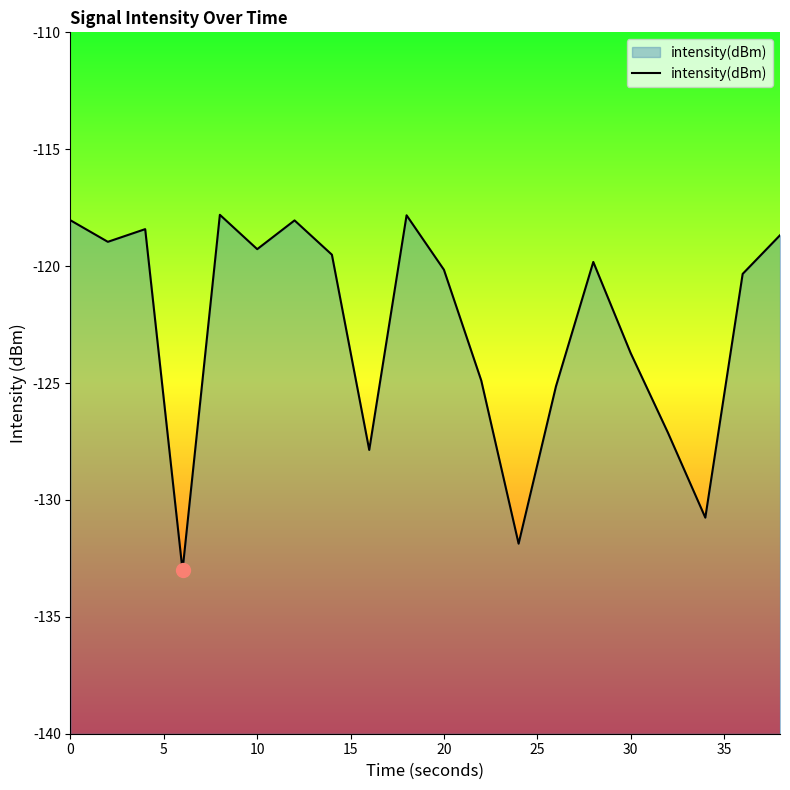

What is the difference between the maximum and minimum values?

15.2